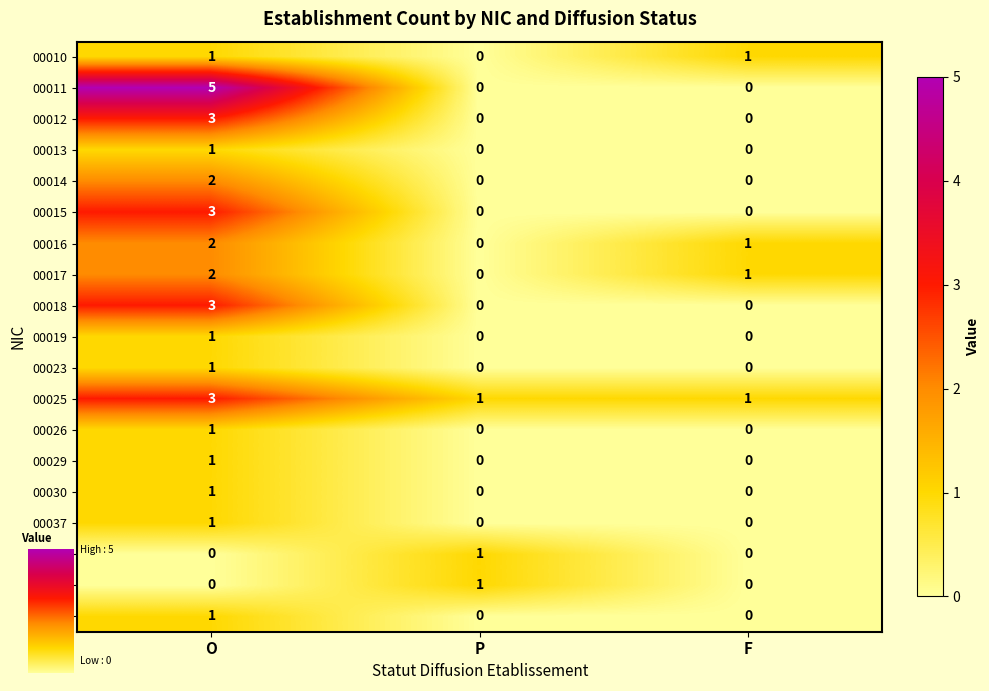

At how many categories does at least one series exceed 0?

3